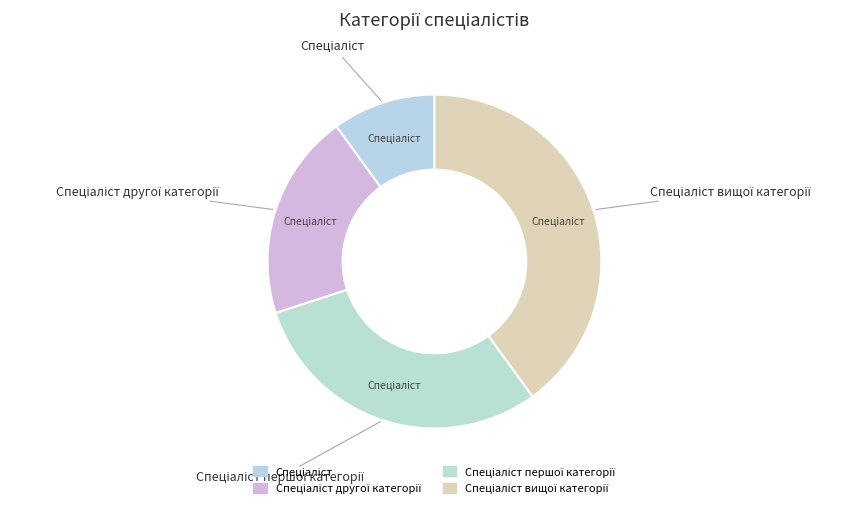

Which category has the biggest portion of the pie?

Спеціаліст вищої категорії